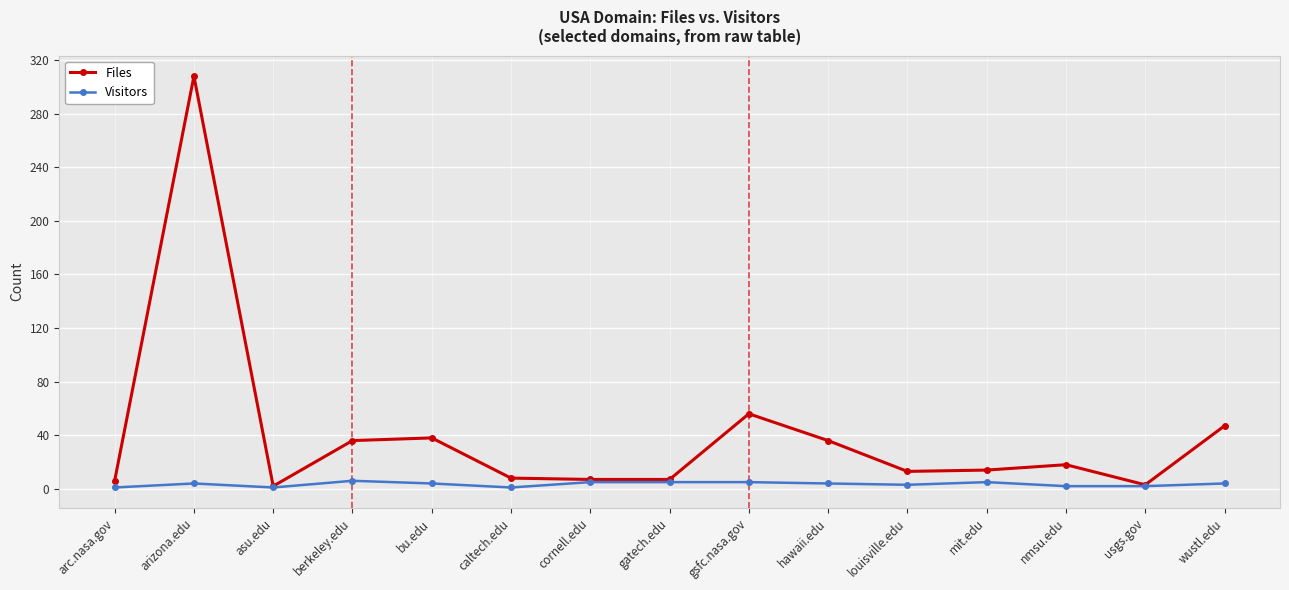

Rank the series by their maximum value, from lowest to highest.

Visitors, Files